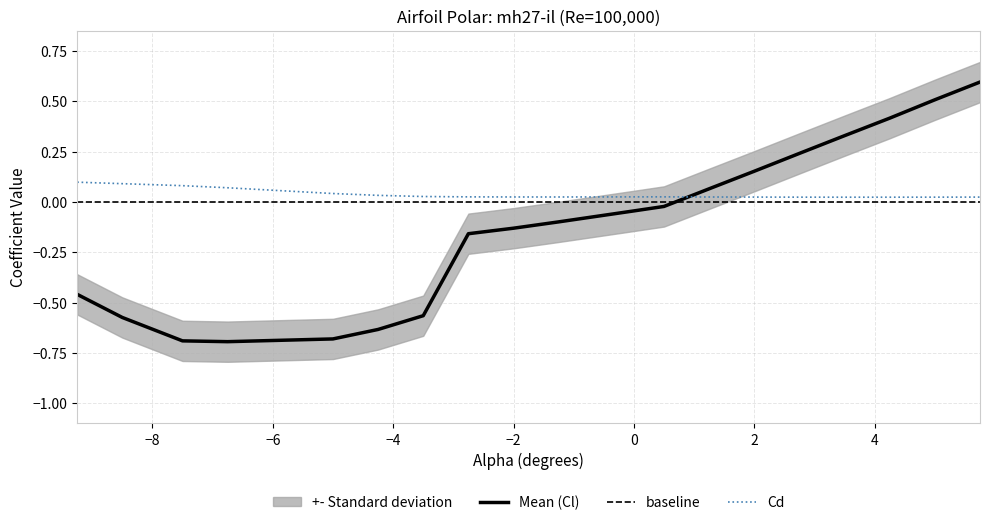

At which label does Cd reach its minimum?

3.5